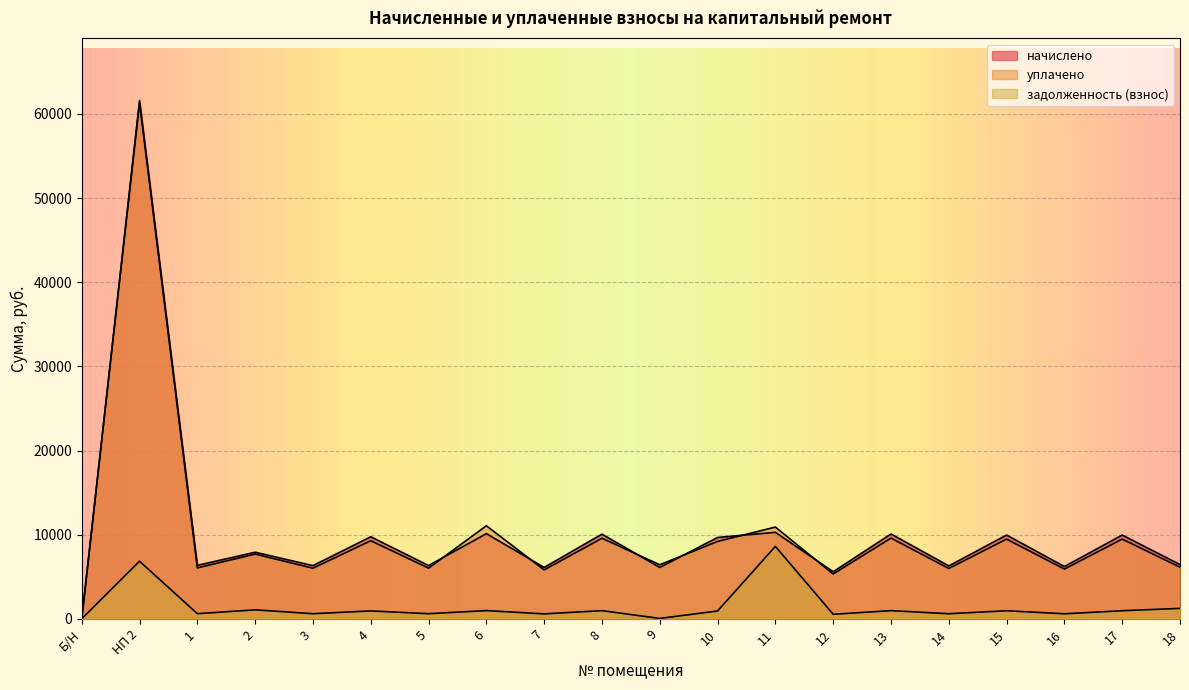

Which series has the largest range (max minus min)?

начислено